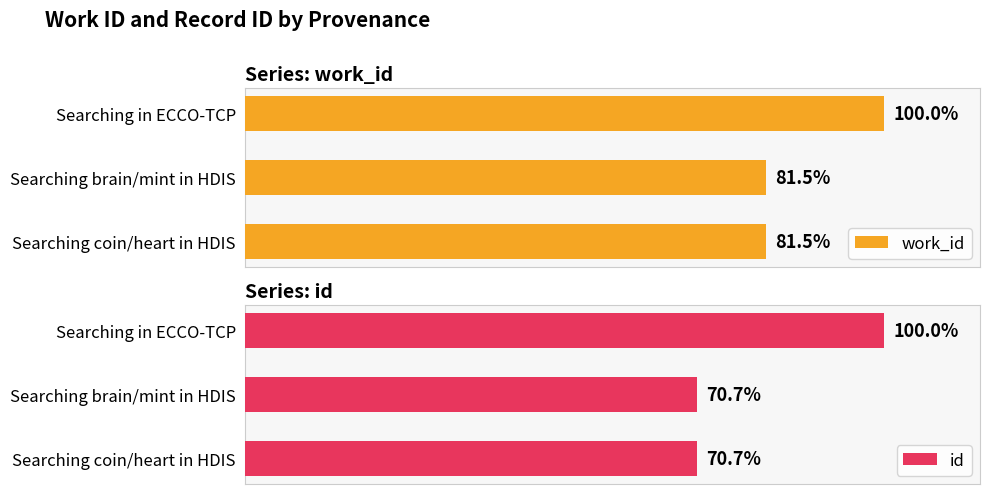

What is the greatest value displayed?

100.0